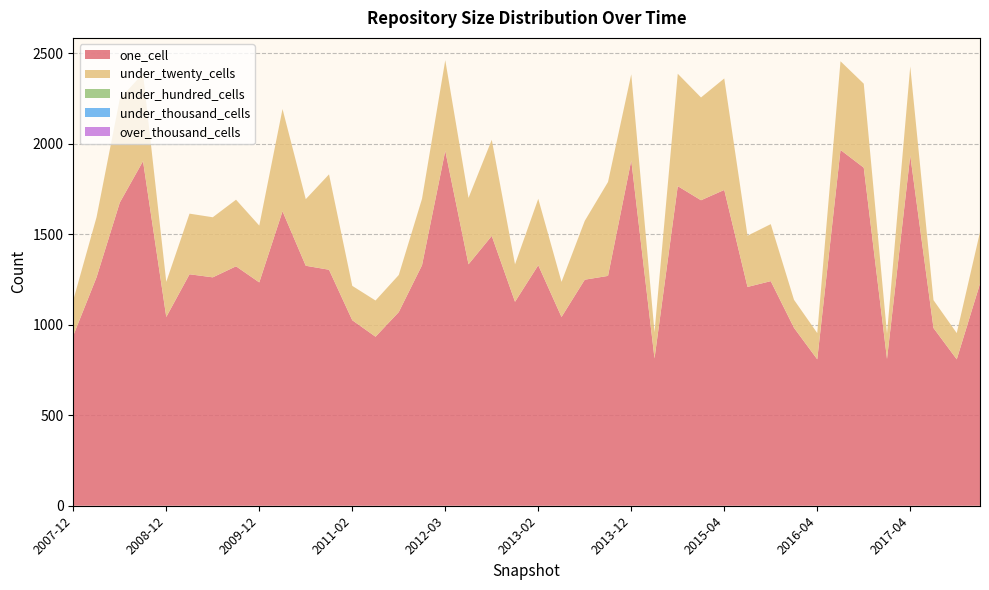

Reading left to right, list all the values displayed in this chart.

one_cell: 940	1262	1675	1904	1043	1279	1262	1323	1234	1627	1326	1304	1025	934	1070	1329	1961	1334	1491	1127	1329	1043	1249	1270	1908	814	1766	1688	1745	1209	1241	983	809	1966	1868	811	1935	982	809	1227
under_twenty_cells: 196	332	573	485	194	335	332	368	314	565	368	527	190	200	205	367	501	367	531	207	367	194	325	519	476	145	621	568	616	283	315	155	145	490	464	140	492	154	145	285
under_hundred_cells: 0	0	0	0	0	0	0	0	0	0	0	0	0	0	0	0	0	0	0	0	0	0	0	0	0	0	0	0	0	0	0	0	0	0	0	0	0	0	0	0
under_thousand_cells: 0	0	0	0	0	0	0	0	0	0	0	0	0	0	0	0	0	0	0	0	0	0	0	0	0	0	0	0	0	0	0	0	0	0	0	0	0	0	0	0
over_thousand_cells: 0	0	0	0	0	0	0	0	0	0	0	0	0	0	0	0	0	0	0	0	0	0	0	0	0	0	0	0	0	0	0	0	0	0	0	0	0	0	0	0